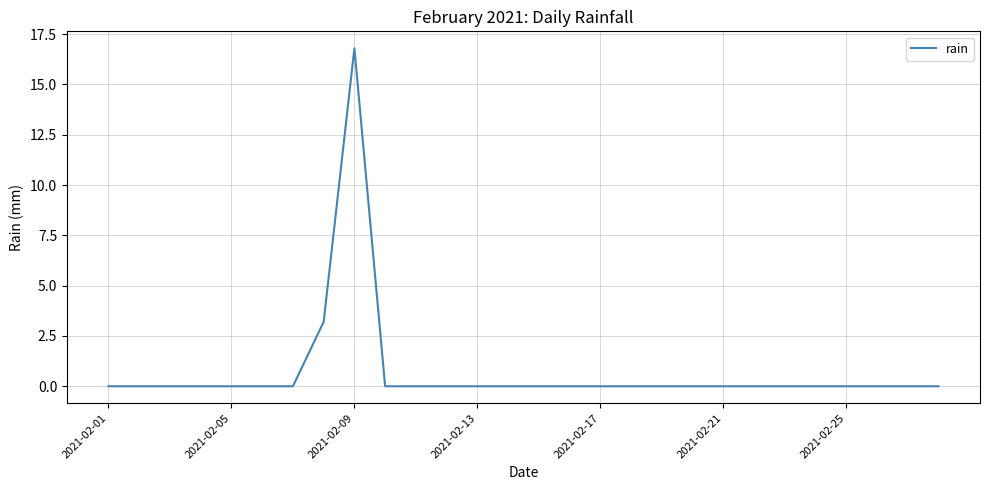

Reading right to left, what are all the values shown in this chart?

0.0	0.0	0.0	0.0	0.0	0.0	0.0	0.0	0.0	0.0	0.0	0.0	0.0	0.0	0.0	0.0	0.0	0.0	0.0	16.8	3.2	0.0	0.0	0.0	0.0	0.0	0.0	0.0